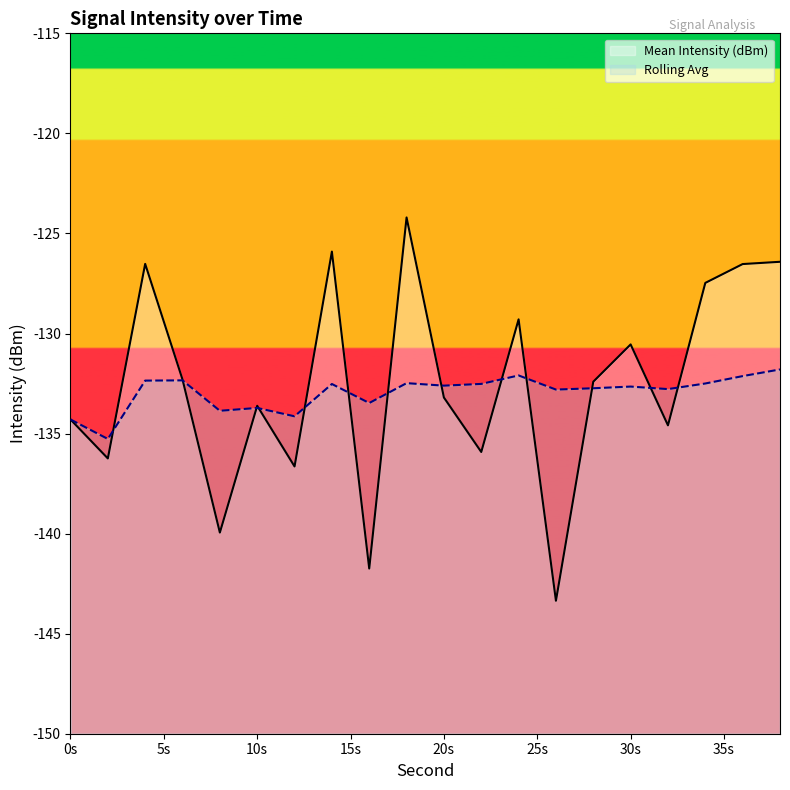

Which series ends up on top after the final intersection of Mean Intensity (dBm) and Rolling Avg?

Mean Intensity (dBm)